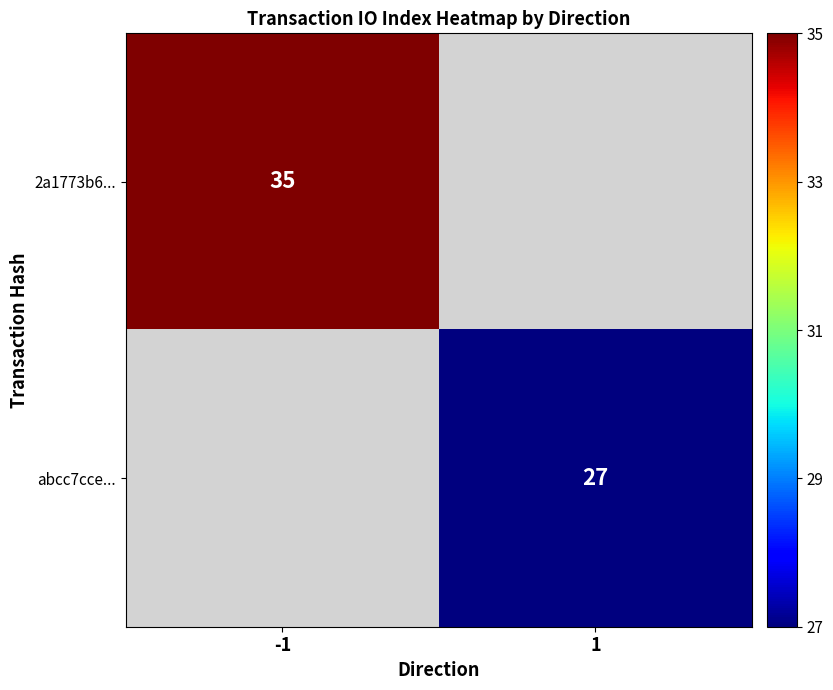

Count the number of data series in this chart.

2